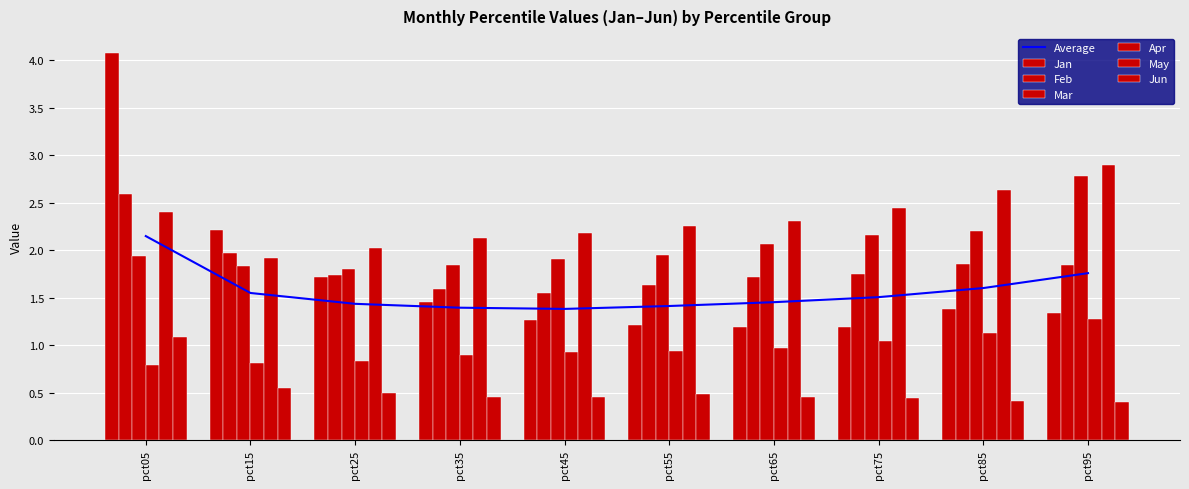

Rank the series by their maximum value, from lowest to highest.

Jun, Apr, Feb, Mar, May, Jan